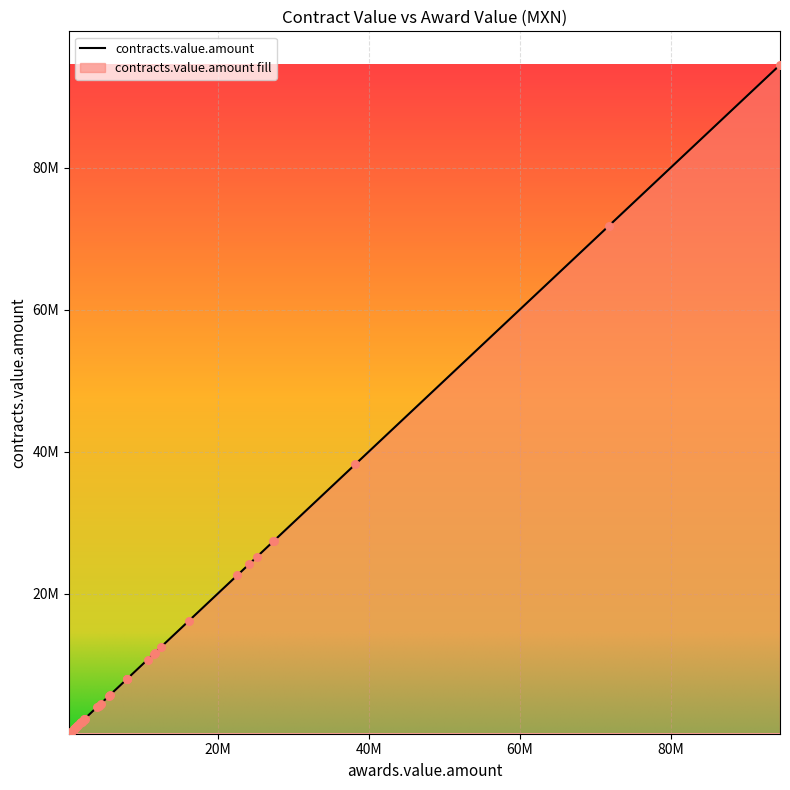

What is the ratio of the value at 22 to the value at 16?

0.4